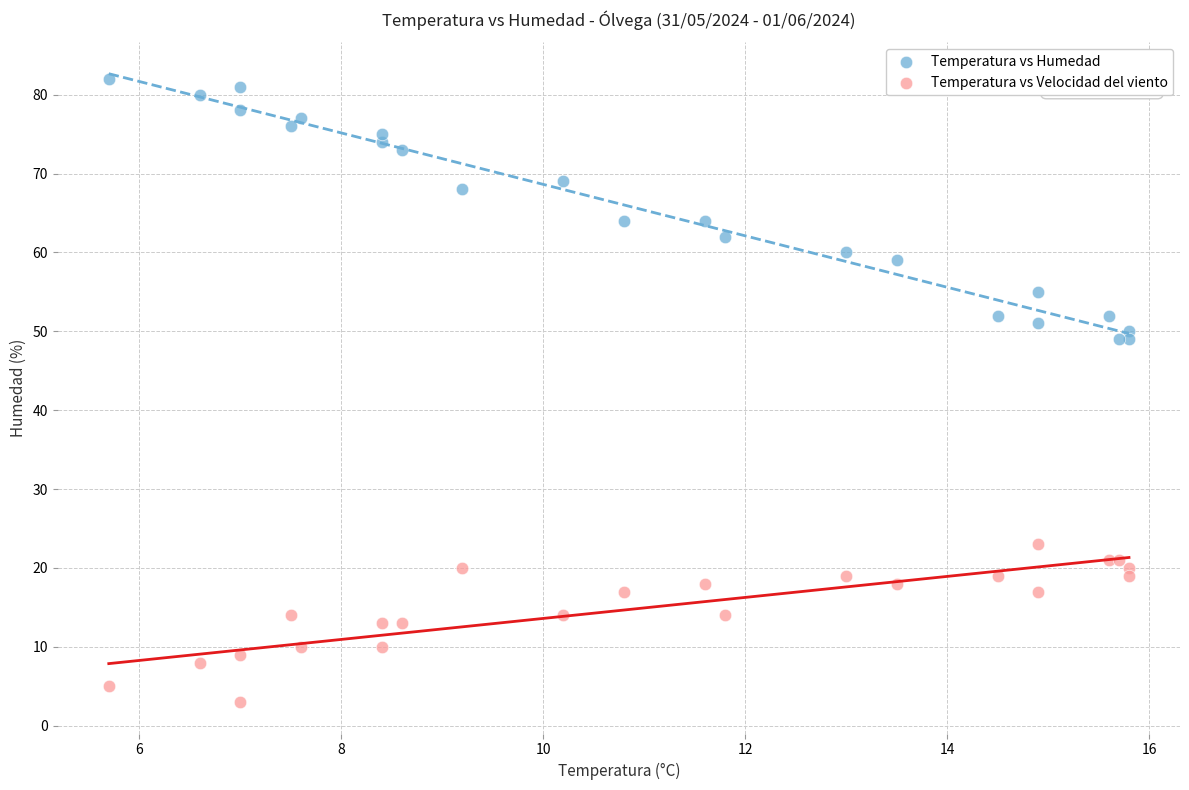

Which series contains the lowest Y value?

Temperatura vs Velocidad del viento